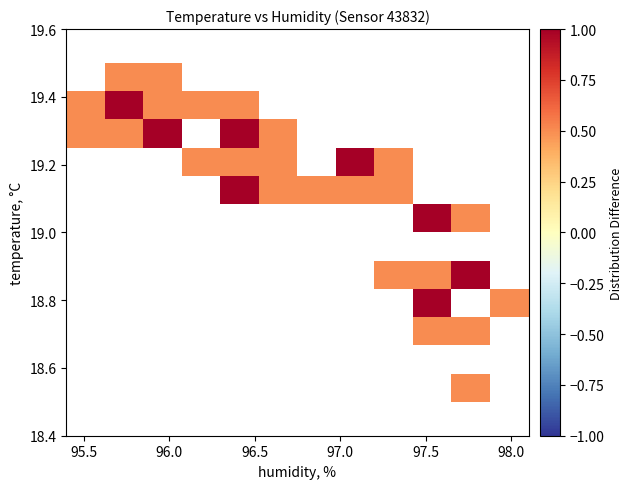

What is the range of Y values (max minus min)?

1.0